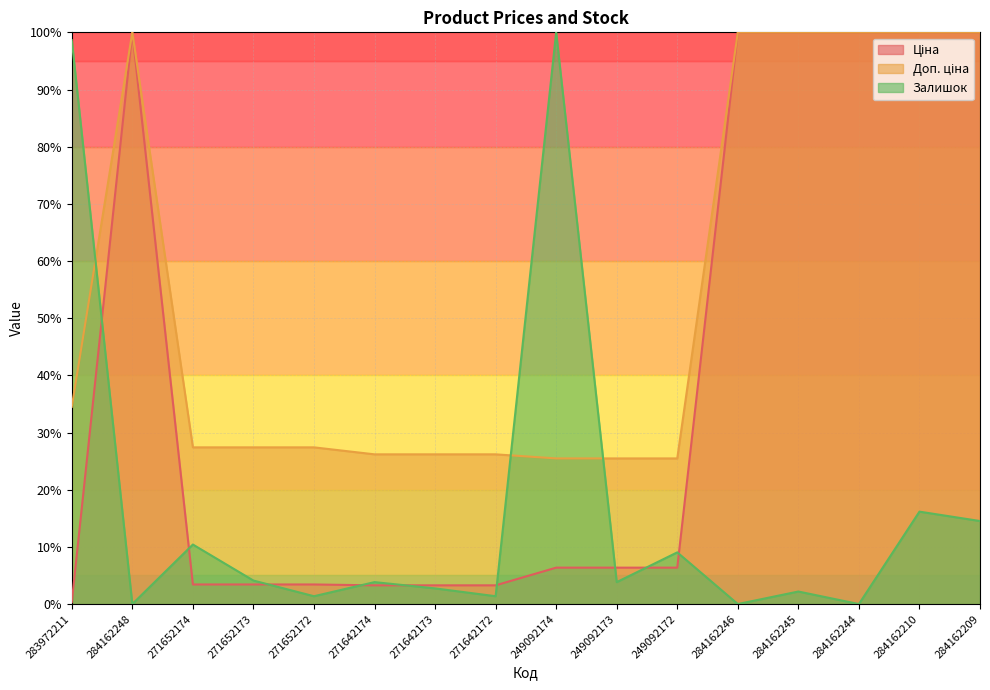

The value of Залишок at 249092173 is 1.4. True or false?

False